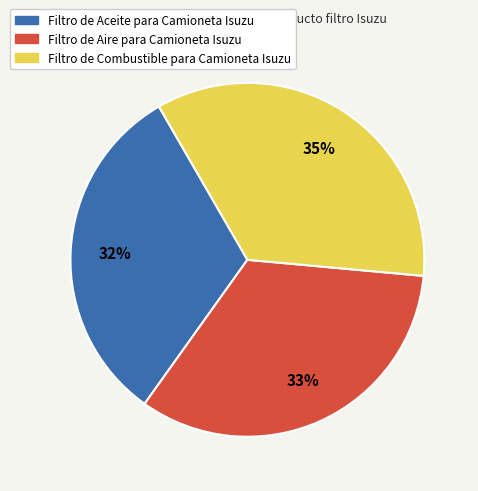

Does Filtro de Aceite para Camioneta Isuzu represent more than half of the total?

No